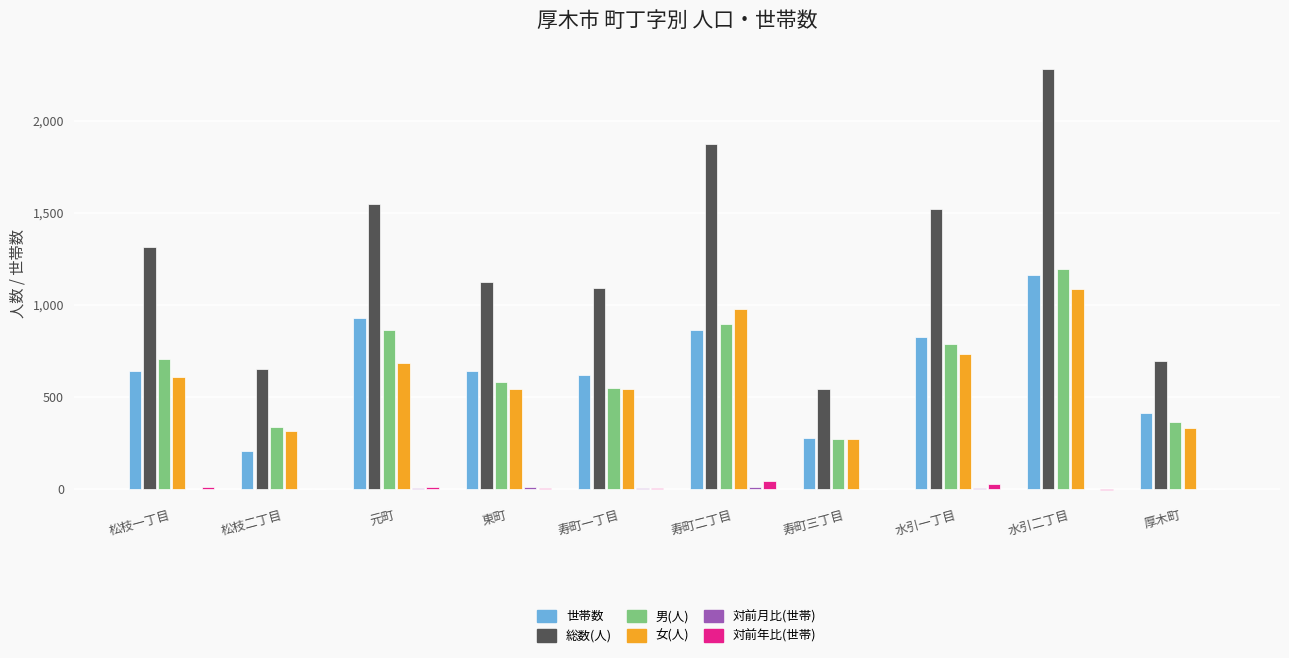

Between 寿町三丁目 and 水引一丁目, which series saw the biggest shift?

総数(人)